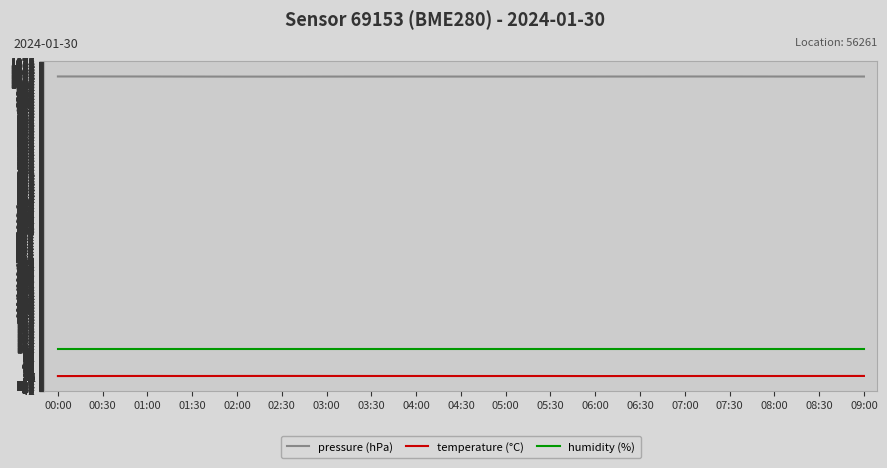

Which series has the largest total across all categories?

pressure (hPa)